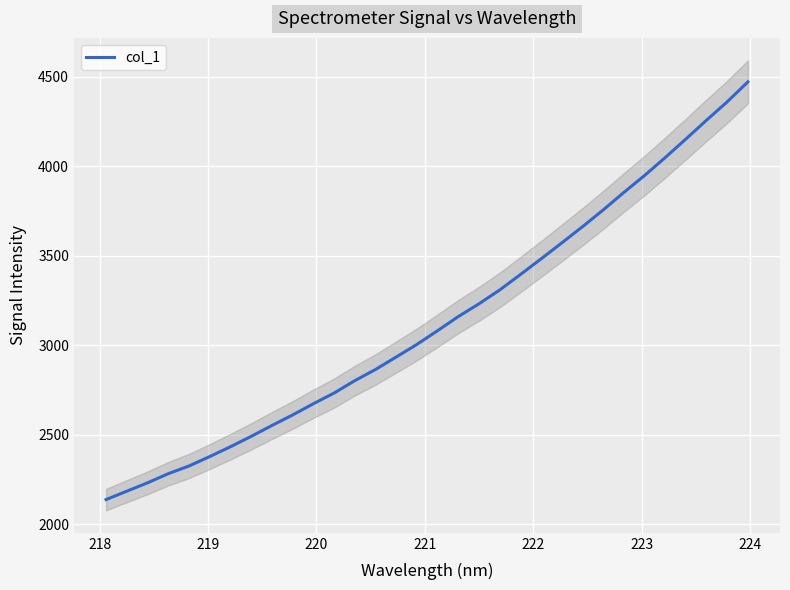

The chart shows a value of 3355.7 at 224. True or false?

False